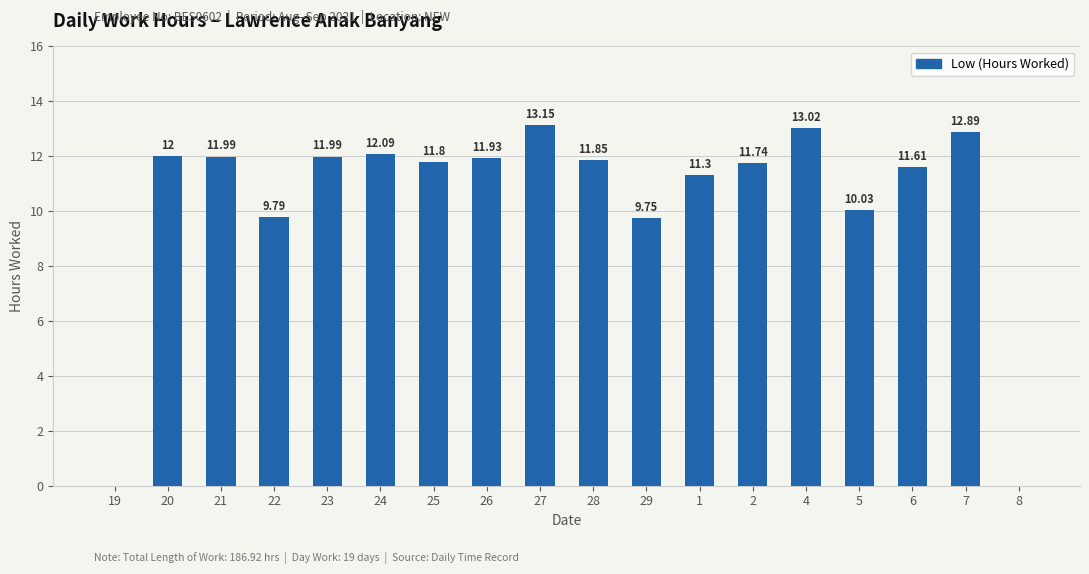

Approximately how many times larger is the value at 1 compared to 24?

0.9